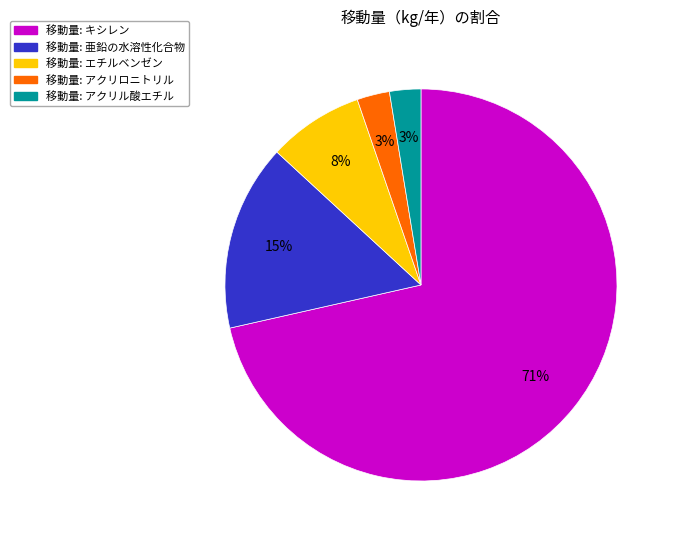

To the nearest percent, what is the average slice percentage?

20%